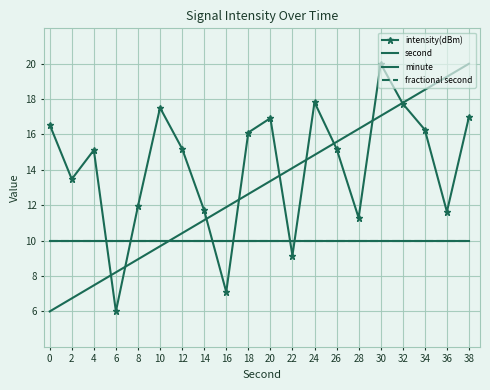

True or false: intensity(dBm) and fractional second intersect in this chart.

True